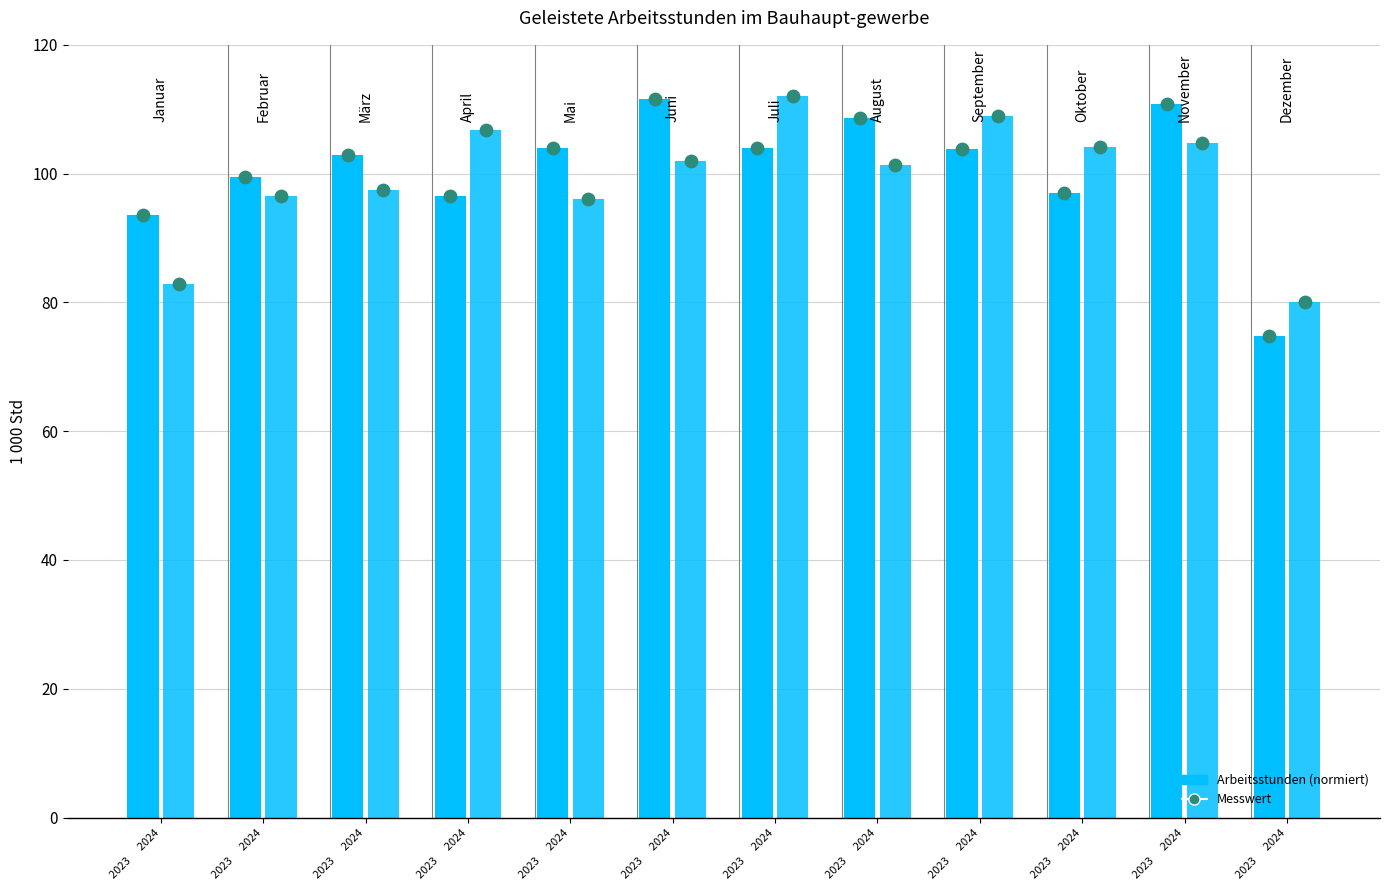

Which series contains the highest Y value?

Geleistete Arbeitsstunden 2024